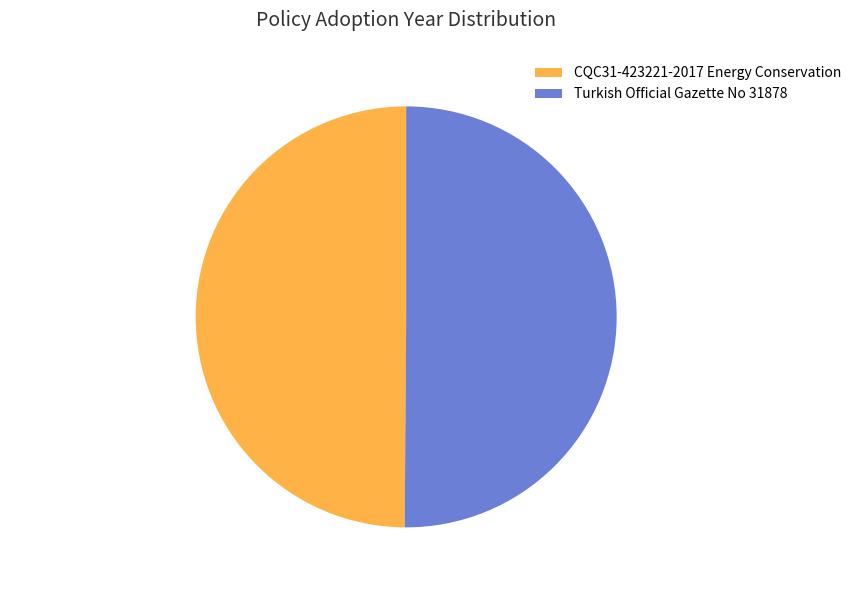

Combined, do CQC31-423221-2017 50% and Turkish 50% account for over 50%?

Yes